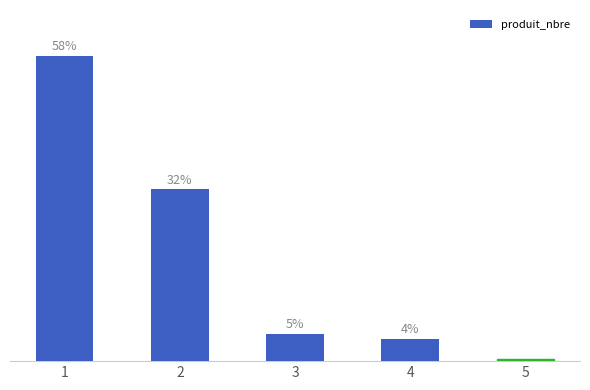

Does the chart contain any negative values?

No